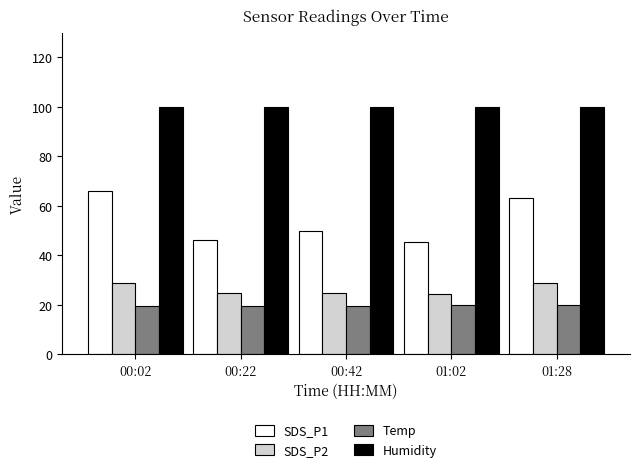

What is the average value of the SDS_P1 series?

54.0